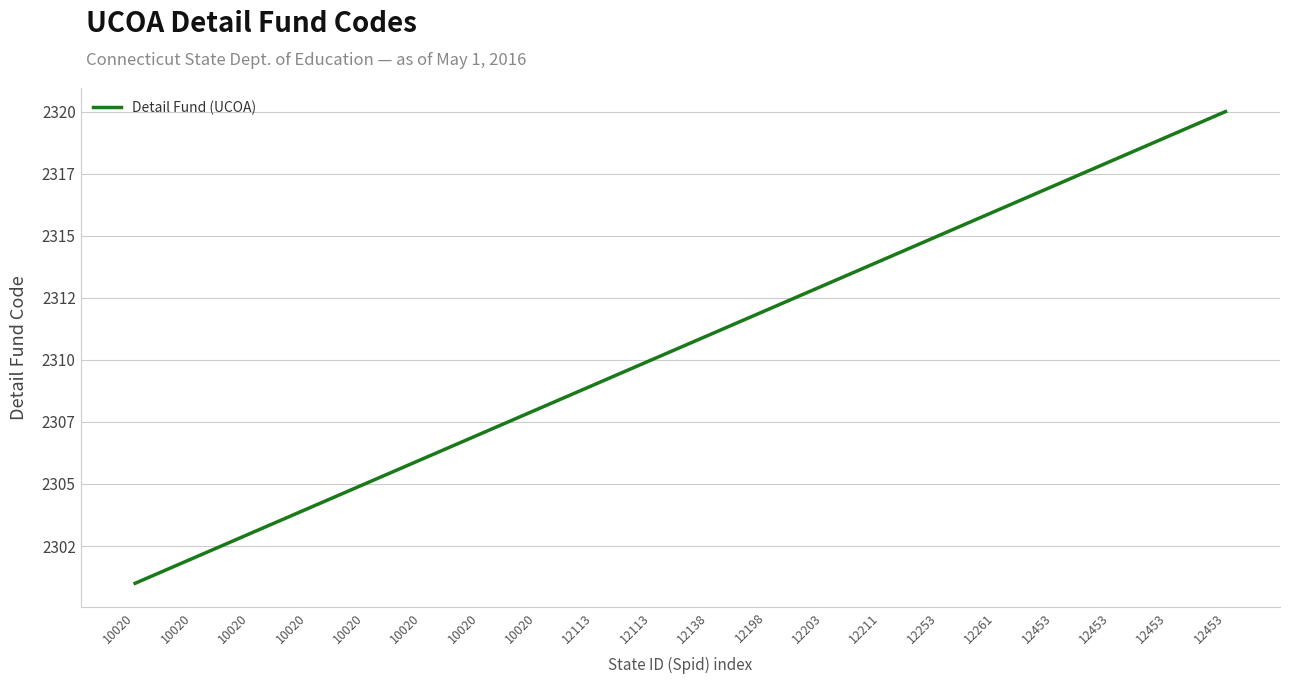

Is this an area chart (filled region under the line)?

No